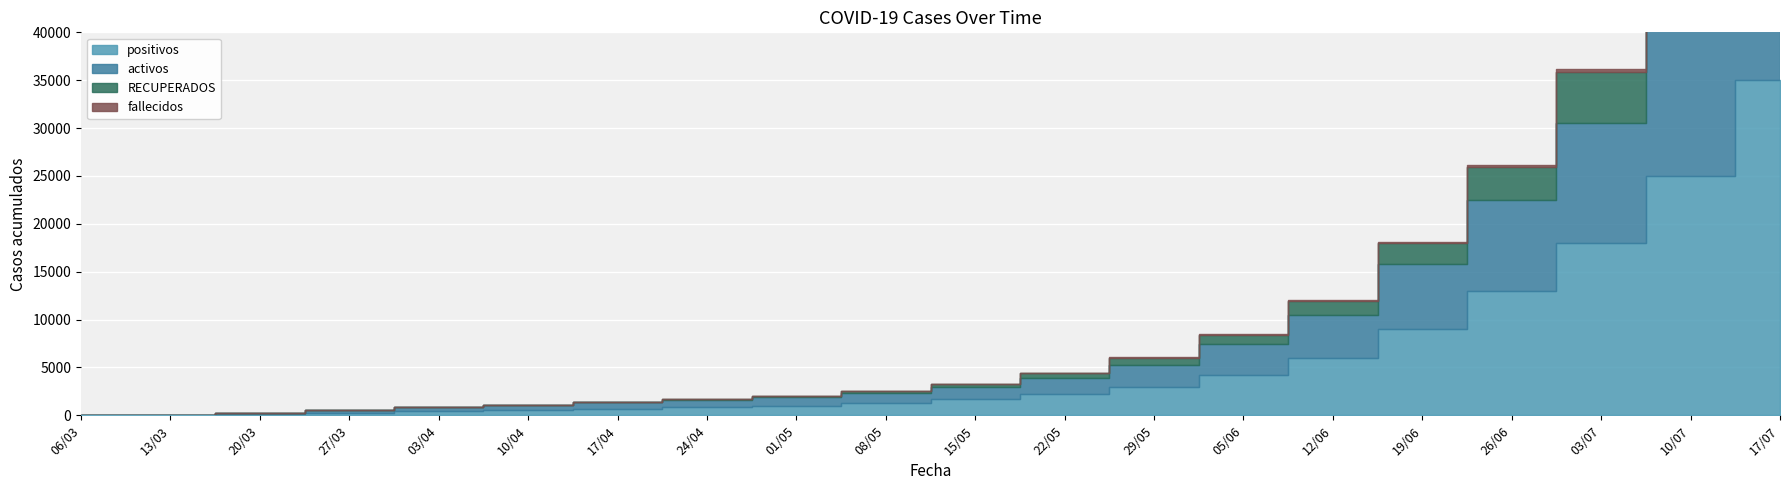

List the labels in order of RECUPERADOS value, largest first.

17/07, 10/07, 03/07, 26/06, 19/06, 12/06, 05/06, 29/05, 22/05, 15/05, 08/05, 01/05, 24/04, 17/04, 10/04, 03/04, 27/03, 20/03, 06/03, 13/03